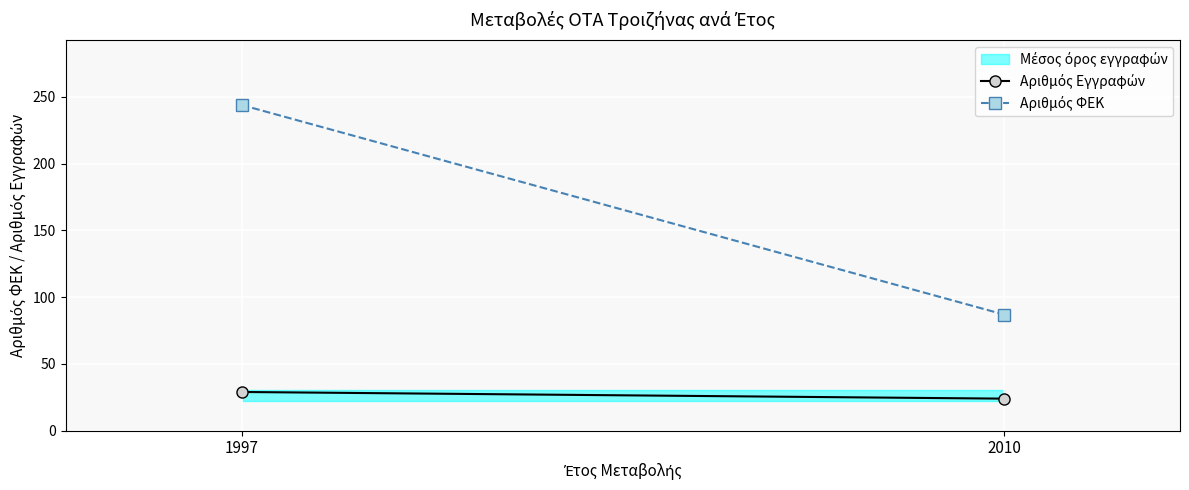

The Αριθμός Εγγραφών series shows 24 at 2010. True or false?

True